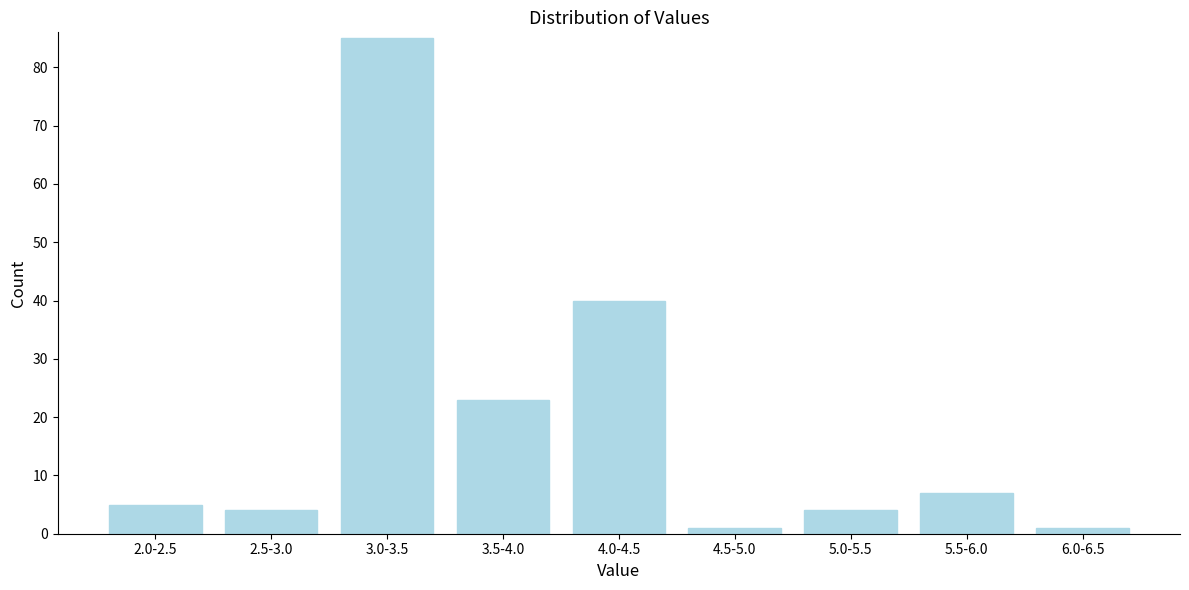

Reading left to right, transcribe all the data shown in this chart.

2.0-2.5=5	2.5-3.0=4	3.0-3.5=85	3.5-4.0=23	4.0-4.5=40	4.5-5.0=1	5.0-5.5=4	5.5-6.0=7	6.0-6.5=1